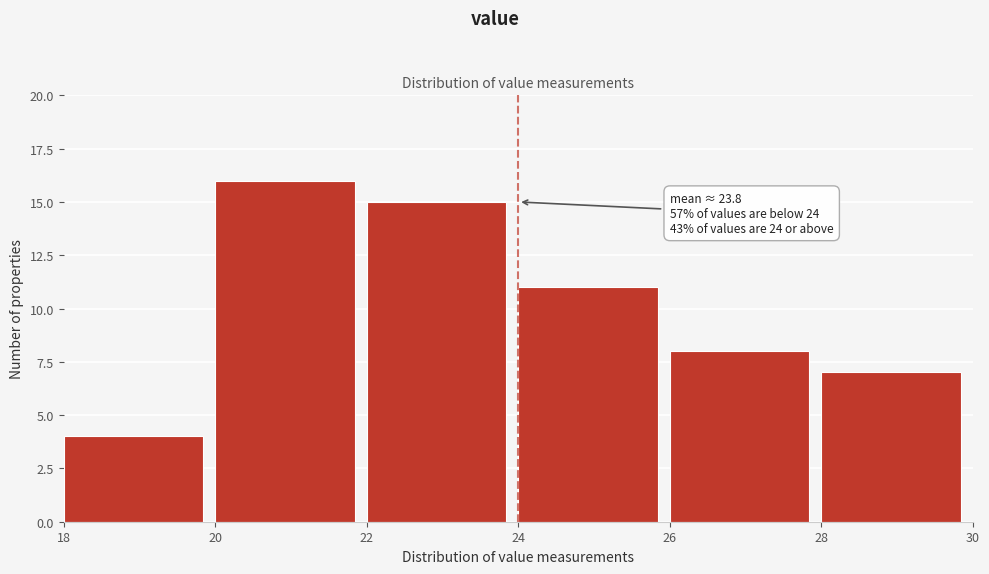

Over which range of the x-axis is the bar tallest?

20 to 22